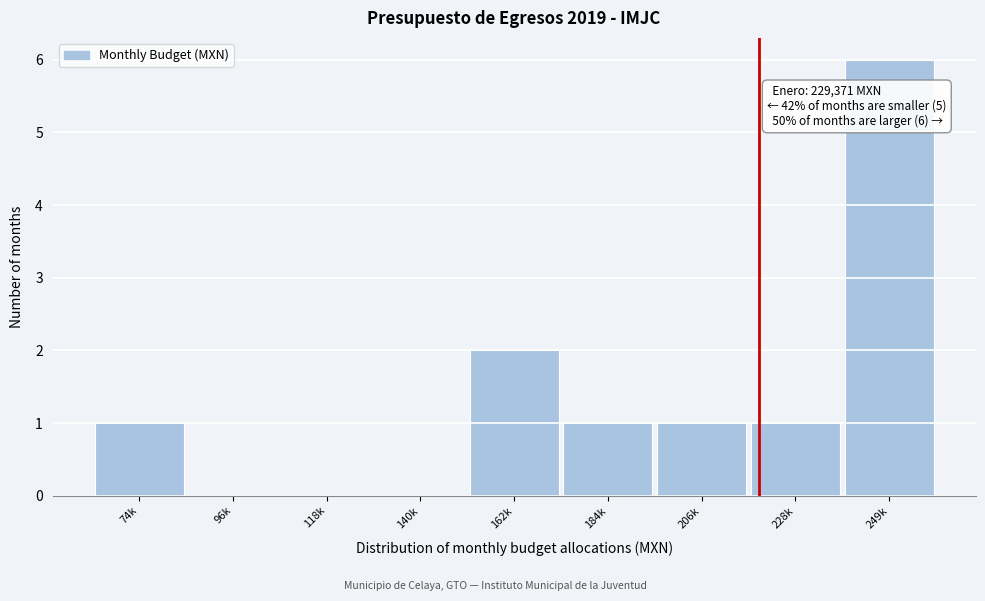

Reading left to right, extract all data points from this chart.

74k=1	96k=0	118k=0	140k=0	162k=2	184k=1	206k=1	228k=1	249k=6